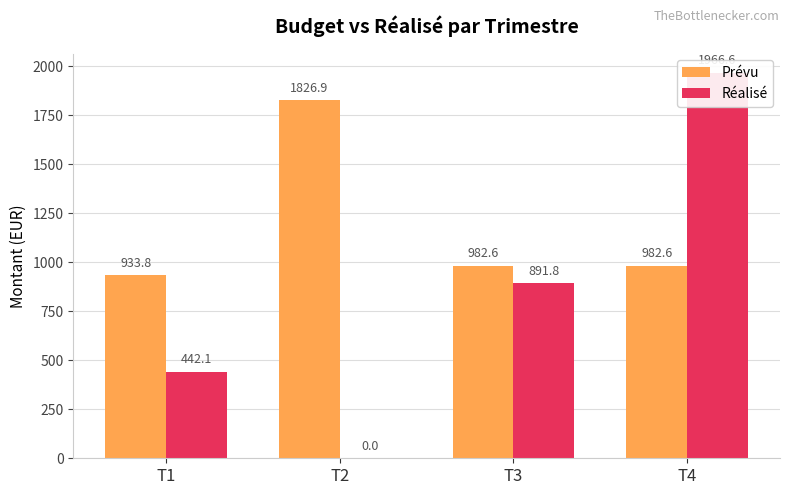

How many groups of bars are there?

4